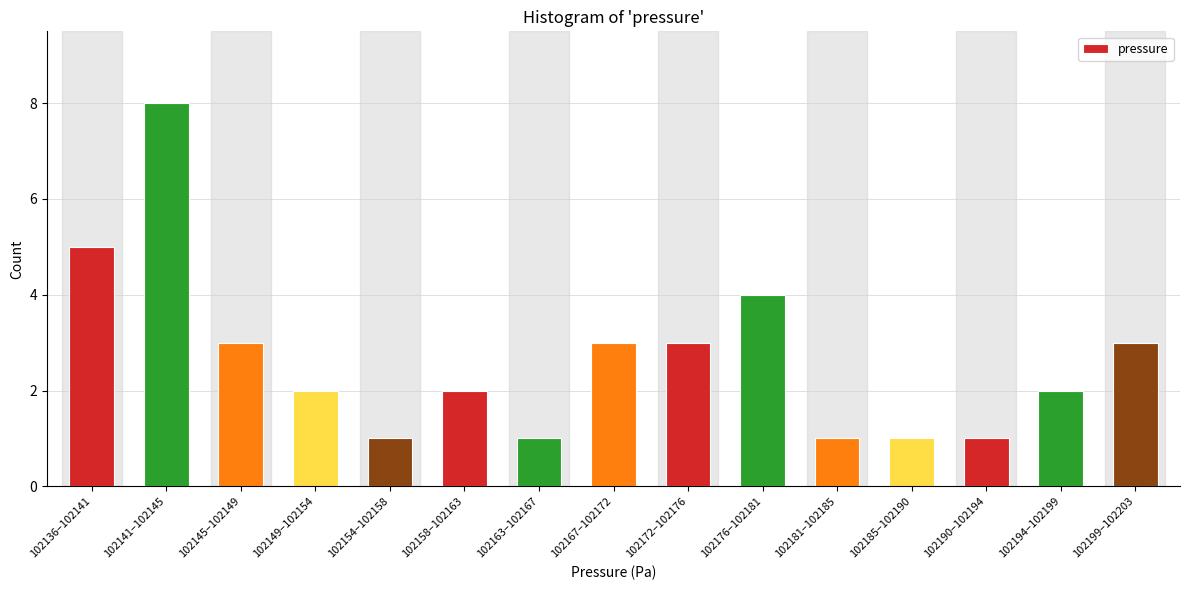

Reading left to right, extract all data points from this chart.

102136–102141=5	102141–102145=8	102145–102149=3	102149–102154=2	102154–102158=1	102158–102163=2	102163–102167=1	102167–102172=3	102172–102176=3	102176–102181=4	102181–102185=1	102185–102190=1	102190–102194=1	102194–102199=2	102199–102203=3